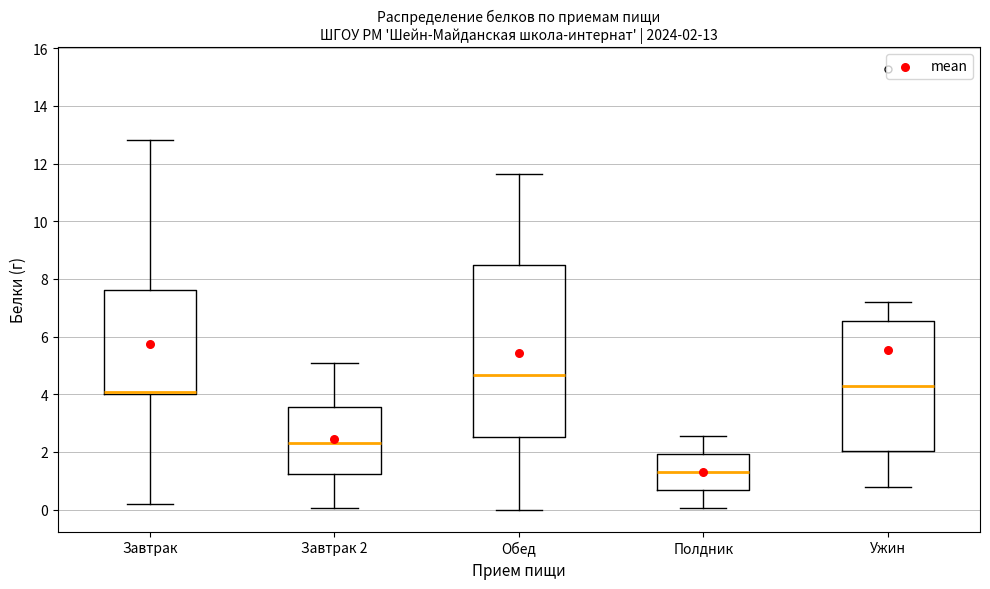

Which box has the highest median line?

Обед